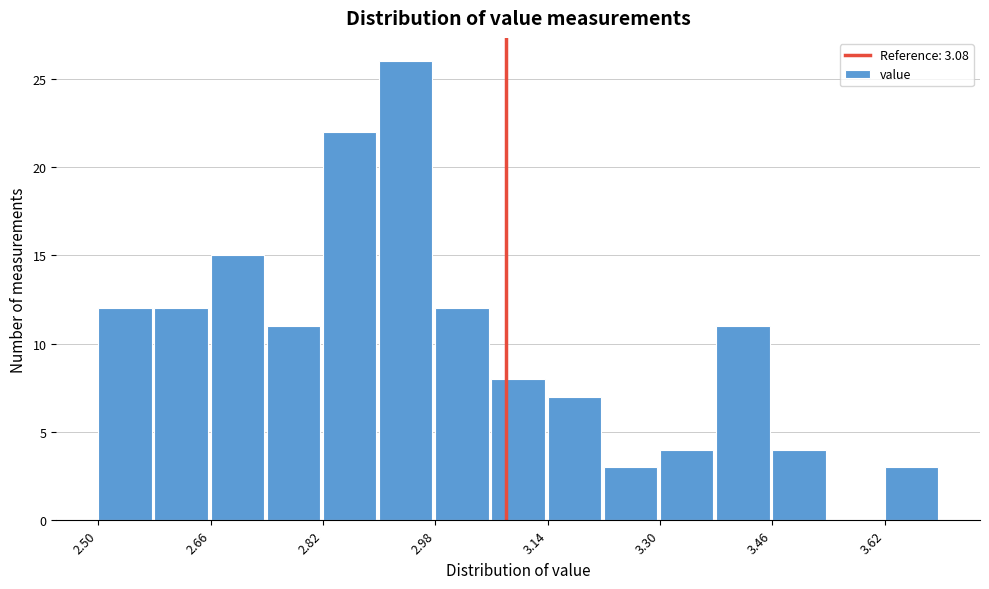

What is the height of the bar covering 2.74 to 2.82 on the x-axis? The values are not printed on the chart, so give them approximately, as read against the axis.

11